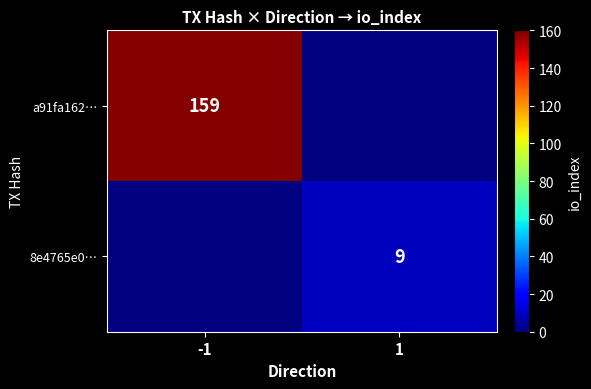

True or false: 8e4765e0… has a value of 9 at 1.

True